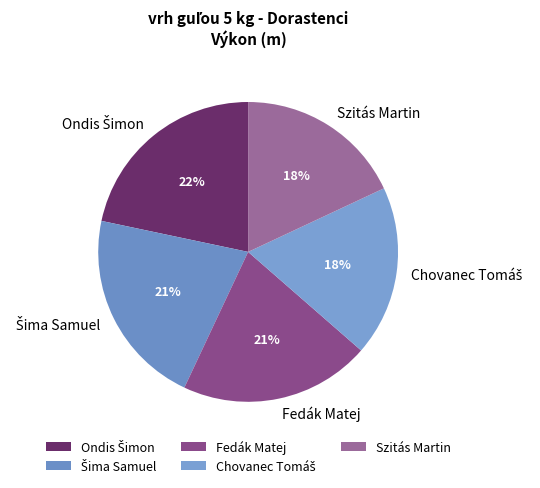

To the nearest percent, what is the average slice percentage?

20%